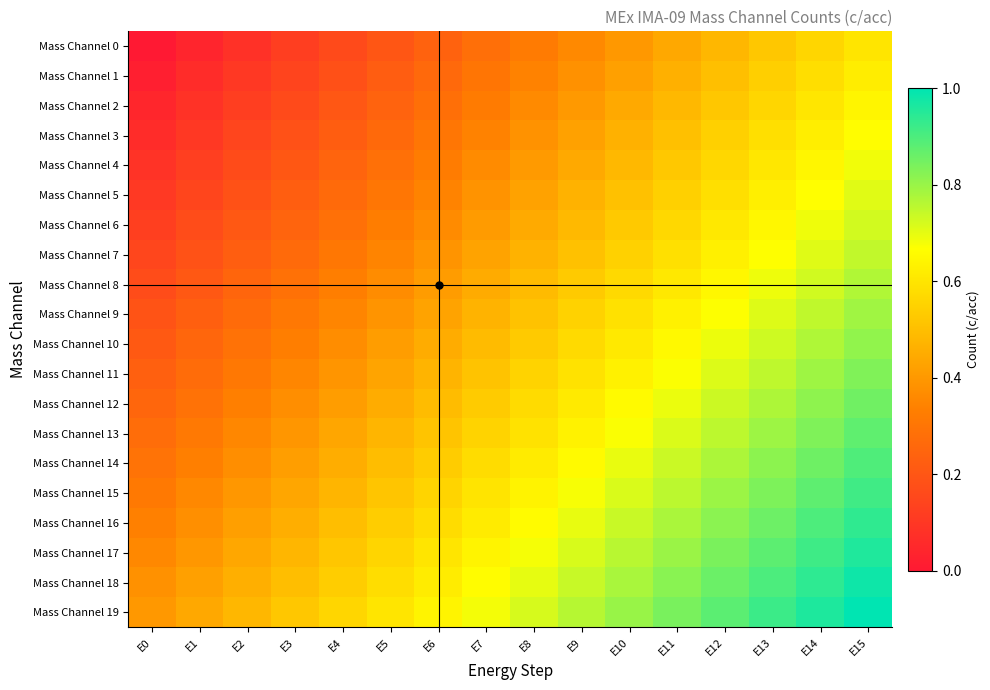

At how many categories does at least one series exceed 0?

16